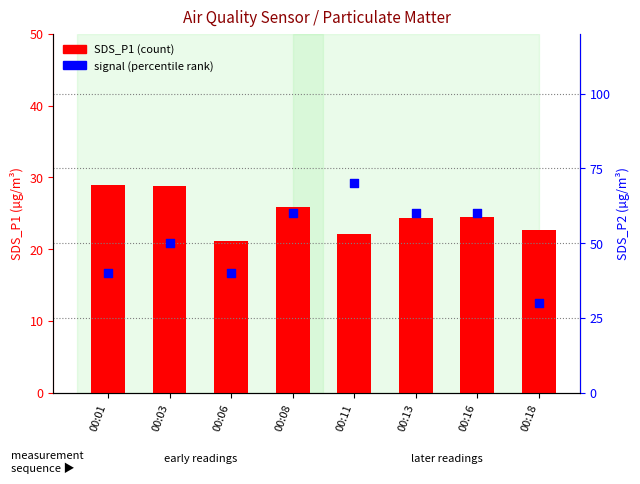

What is the total value across all series at 00:16?

84.5